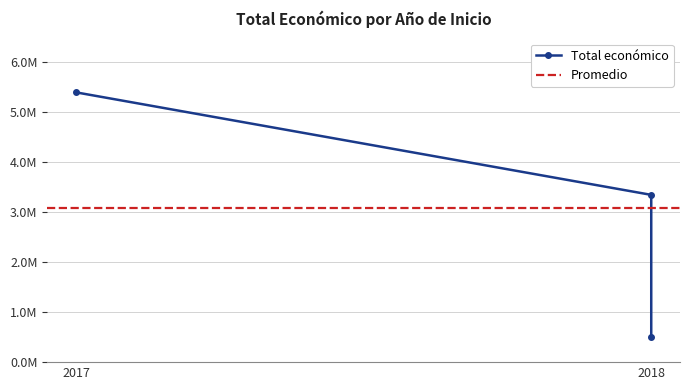

What is the difference between the maximum and minimum values?

4898255